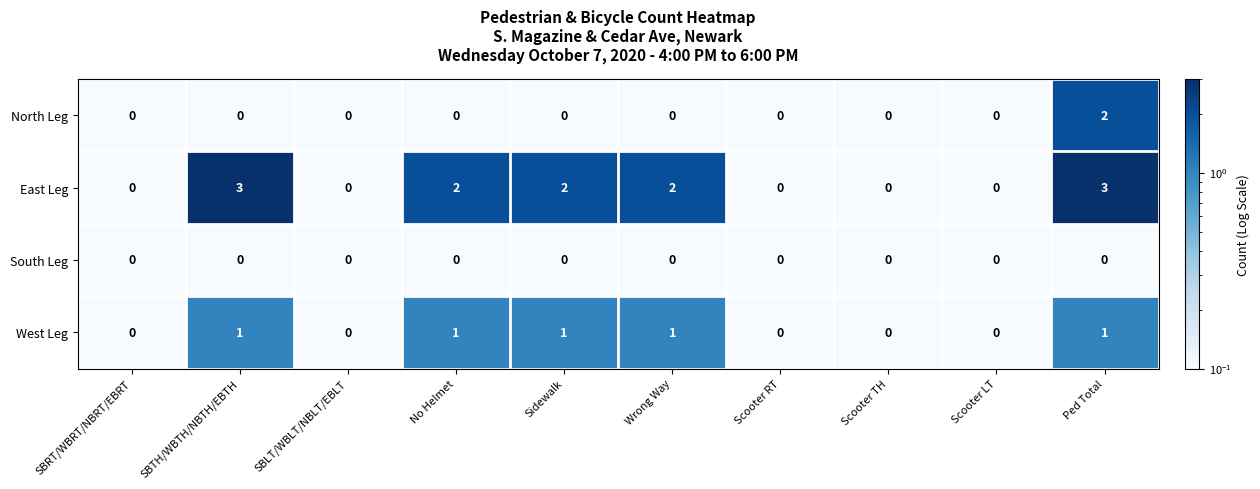

The North Leg series shows 1 at No Helmet. True or false?

False